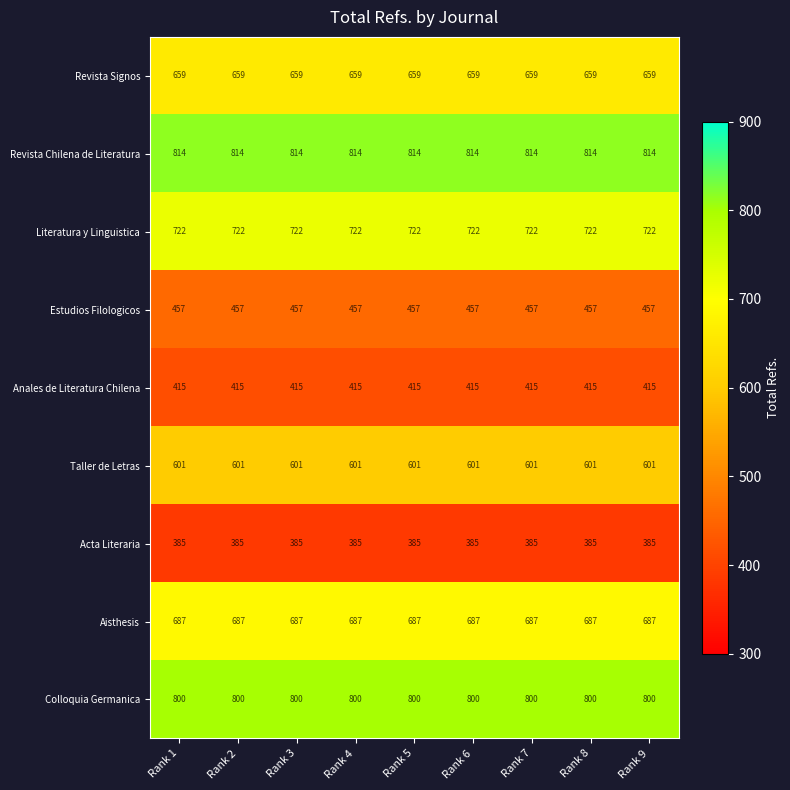

What is the smallest value displayed?

385